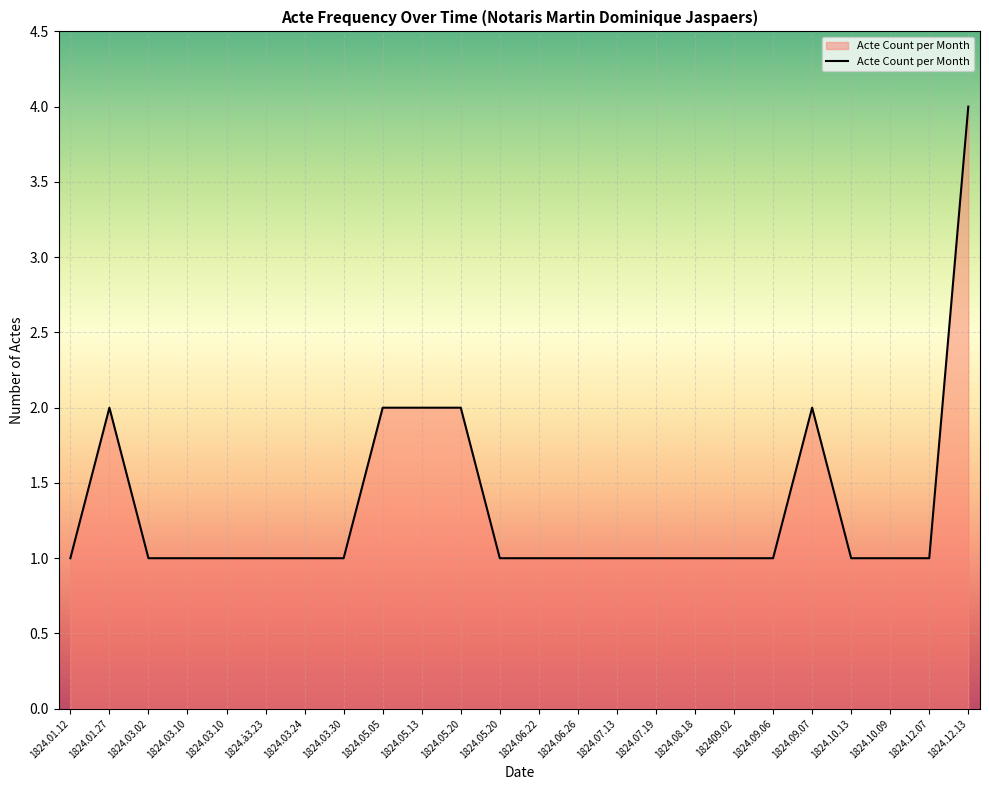

Where is the first local maximum?

1824.01.27